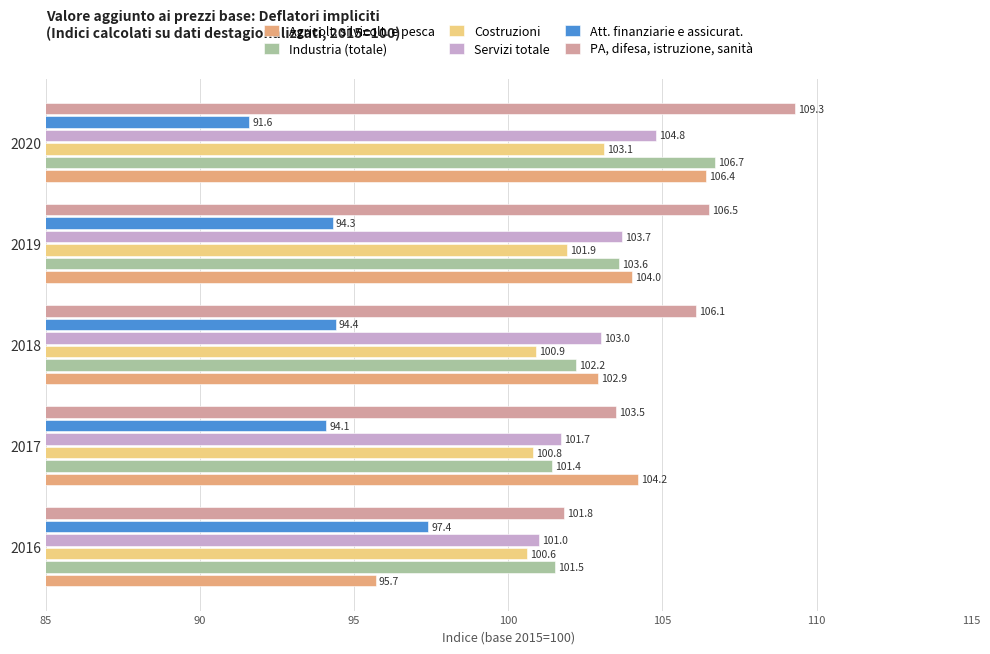

True or false: Att. finanziarie e assicurat. has a value of 91.6 at 2020.

True